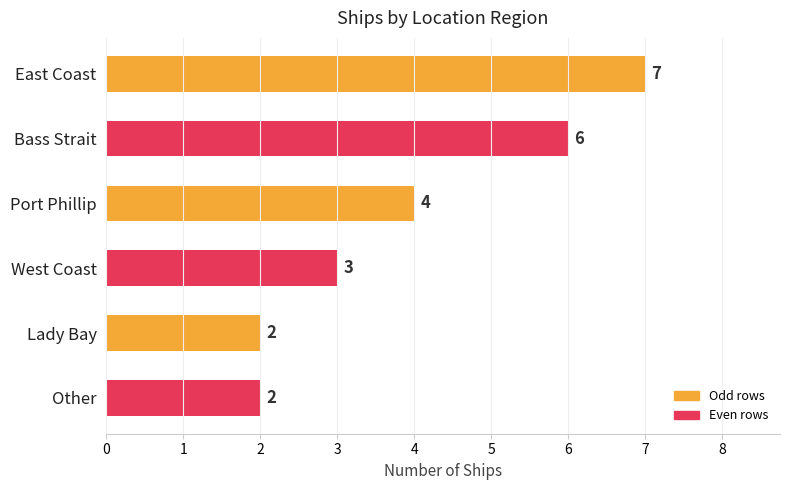

What is the maximum value shown in the chart?

7